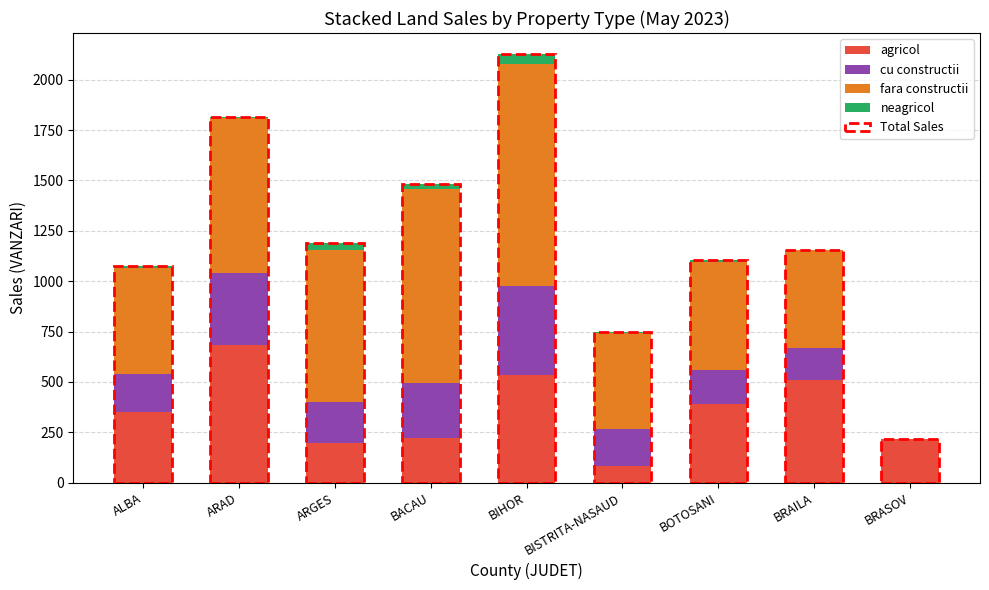

What is the highest value of the agricol series?

685